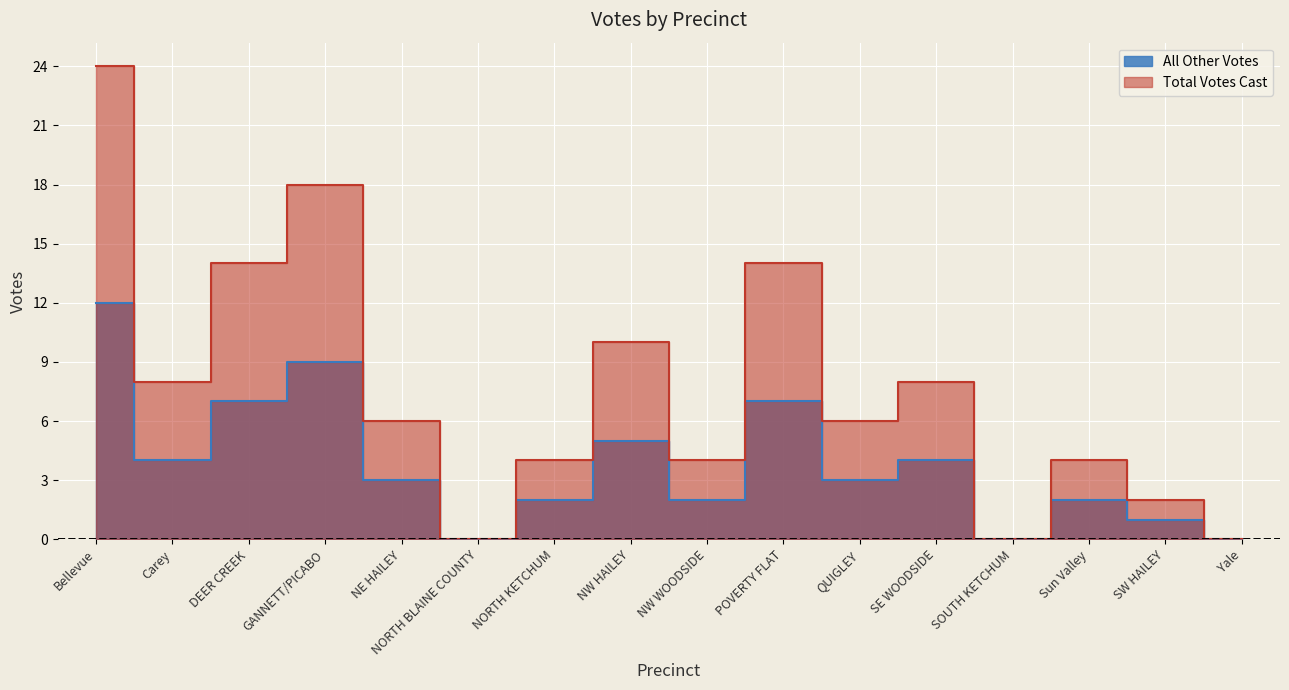

Reading left to right, transcribe all the data shown in this chart.

All Other Votes: Bellevue=12	Carey=4	DEER CREEK=7	GANNETT/PICABO=9	NE HAILEY=3	NORTH BLAINE COUNTY=0	NORTH KETCHUM=2	NW HAILEY=5	NW WOODSIDE=2	POVERTY FLAT=7	QUIGLEY=3	SE WOODSIDE=4	SOUTH KETCHUM=0	Sun Valley=2	SW HAILEY=1	Yale=0
Total Votes Cast: Bellevue=24	Carey=8	DEER CREEK=14	GANNETT/PICABO=18	NE HAILEY=6	NORTH BLAINE COUNTY=0	NORTH KETCHUM=4	NW HAILEY=10	NW WOODSIDE=4	POVERTY FLAT=14	QUIGLEY=6	SE WOODSIDE=8	SOUTH KETCHUM=0	Sun Valley=4	SW HAILEY=2	Yale=0